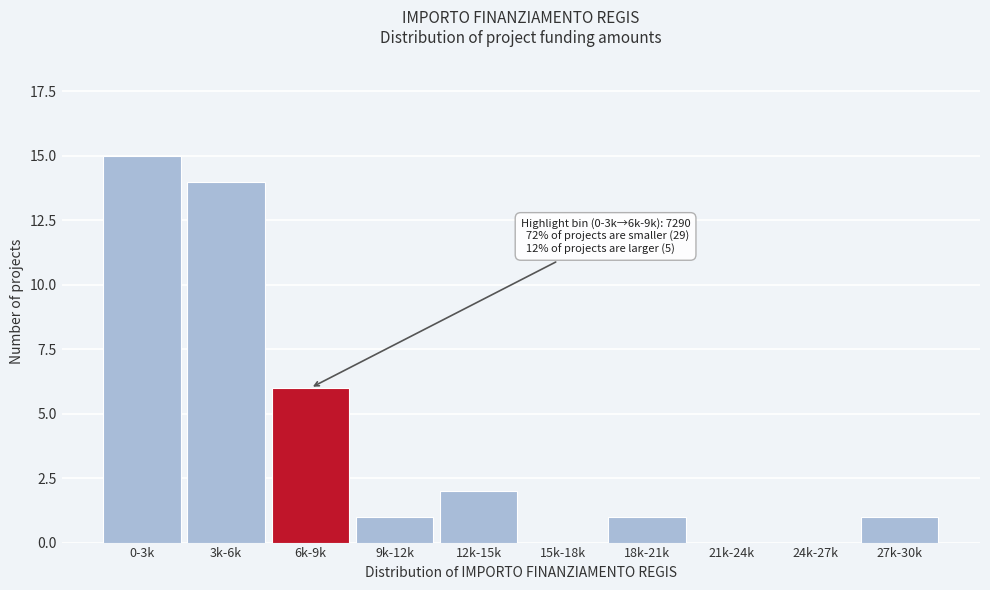

Reading left to right, extract all data points from this chart.

0-3k=15	3k-6k=14	6k-9k=6	9k-12k=1	12k-15k=2	15k-18k=0	18k-21k=1	21k-24k=0	24k-27k=0	27k-30k=1